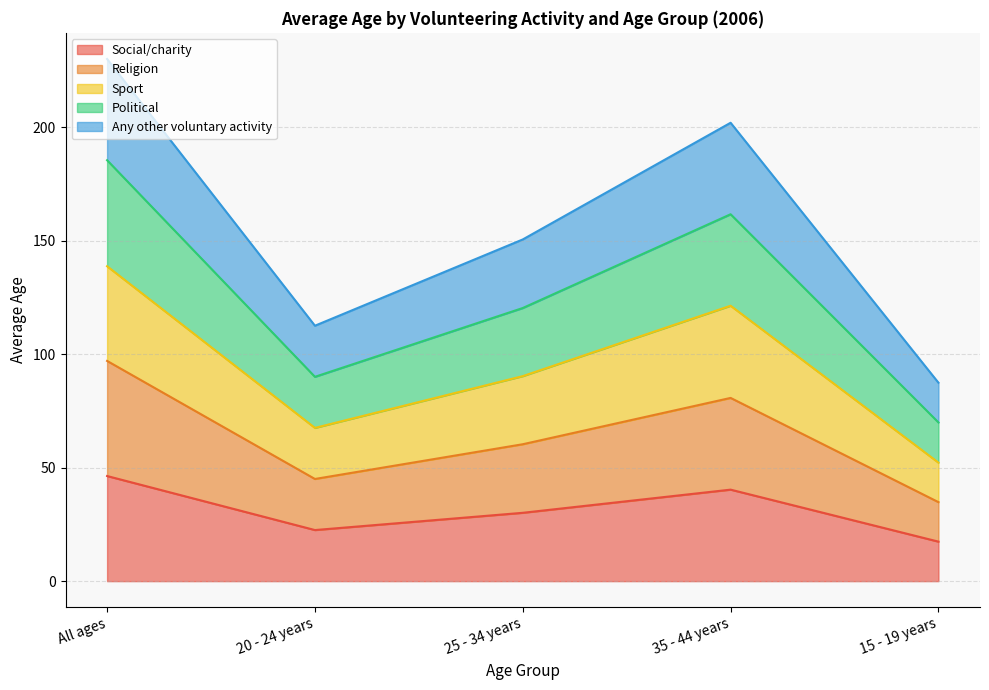

Rank the categories by Social/charity value from lowest to highest.

15 - 19 years, 20 - 24 years, 25 - 34 years, 35 - 44 years, All ages